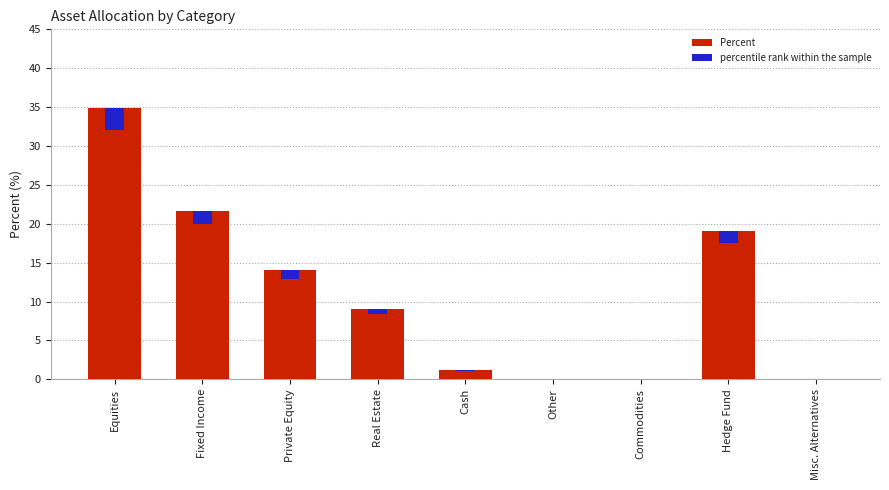

At which label does Percent reach its peak?

Equities